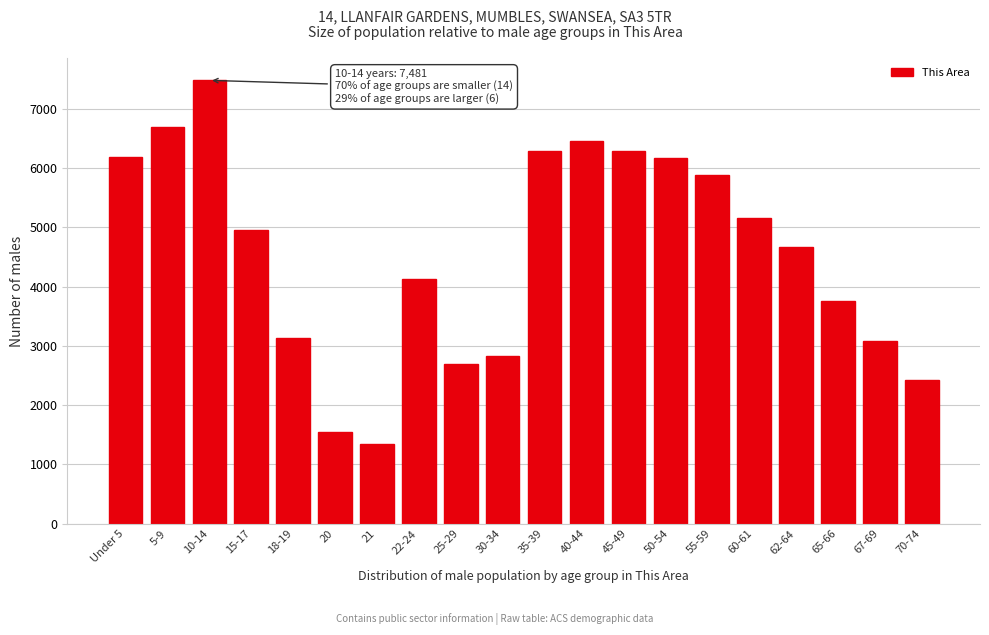

Which category has the highest value across all series?

10-14